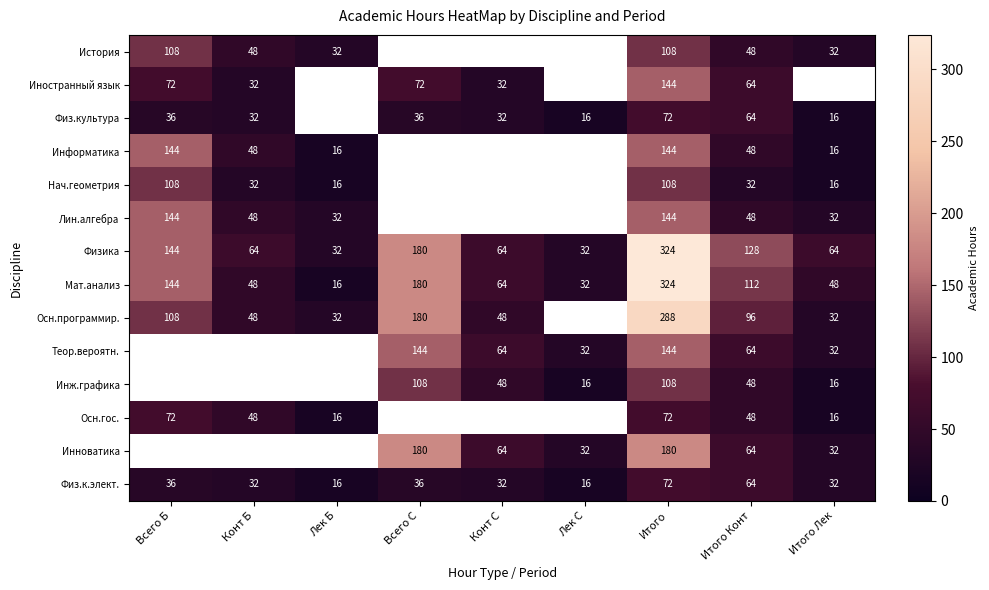

What is the difference between the highest and lowest values at Итого?

252